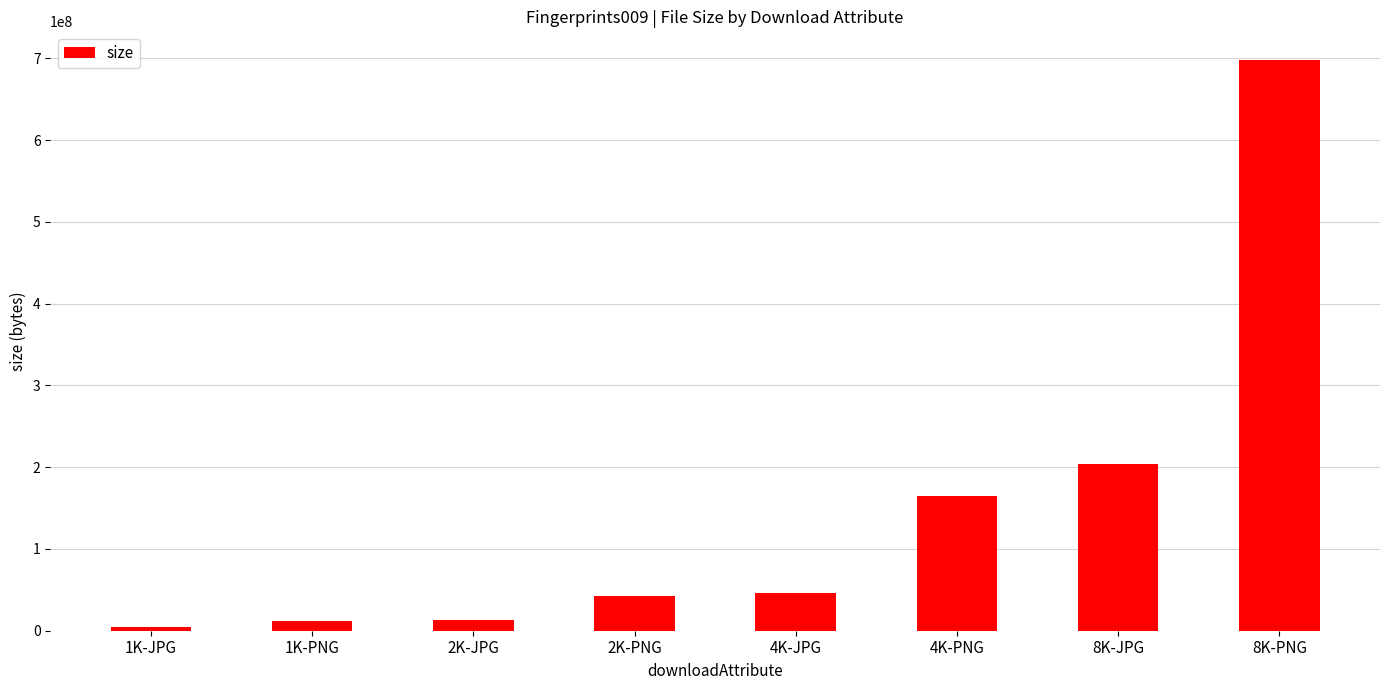

What is the label of the 7th bar from the right?

1K-PNG